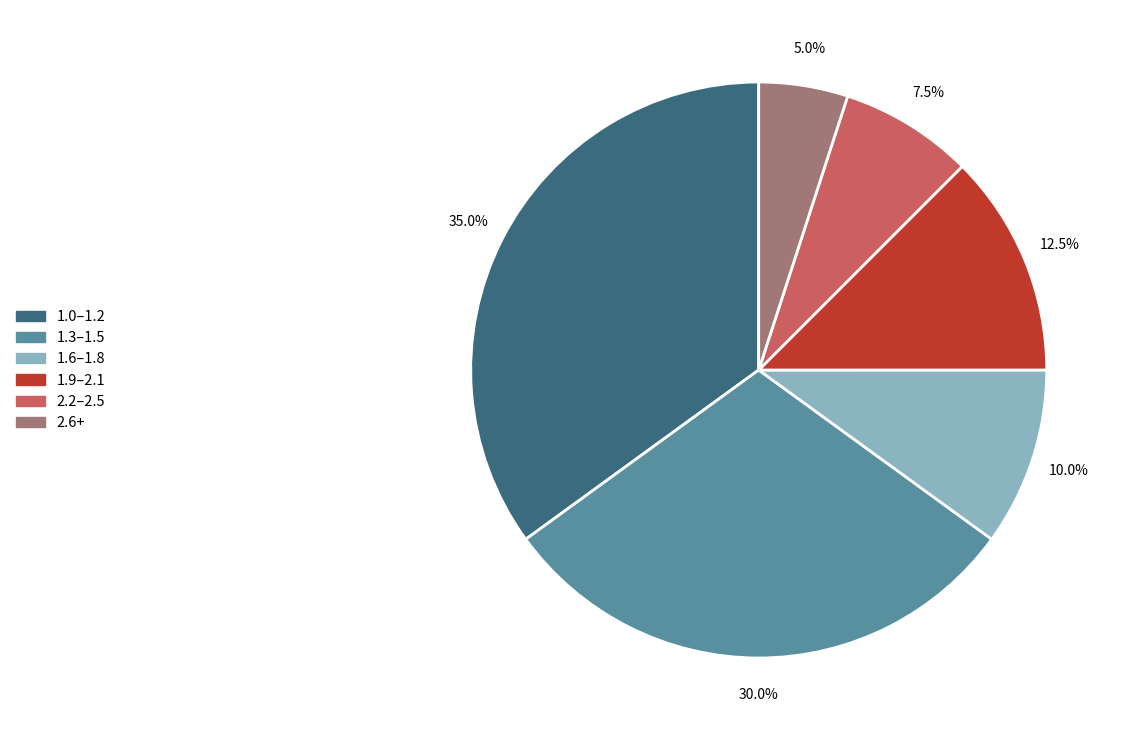

How many segments does this pie chart have?

6